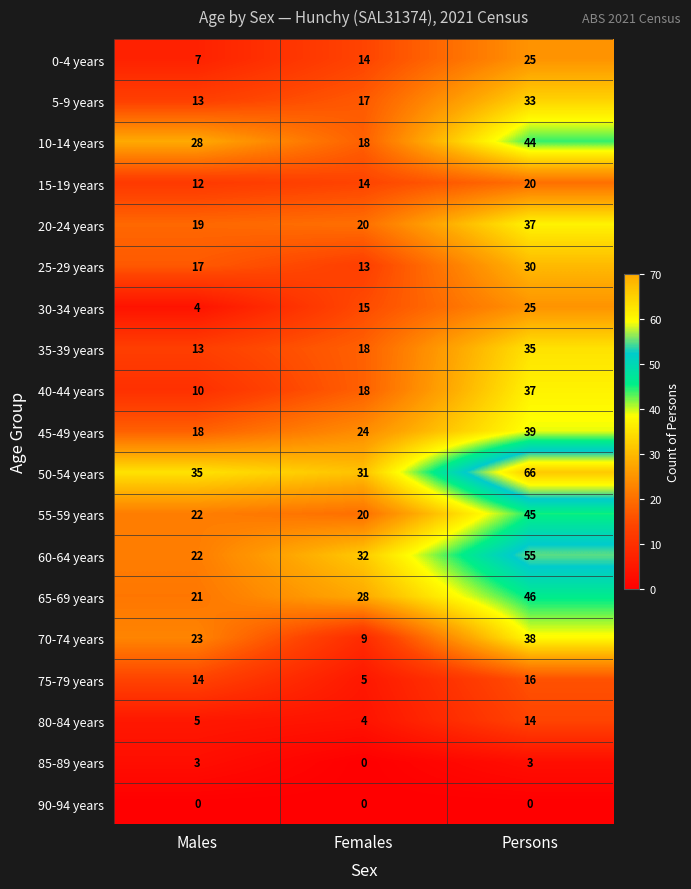

What is the sum of the 65-69 years values at Females and Persons?

74